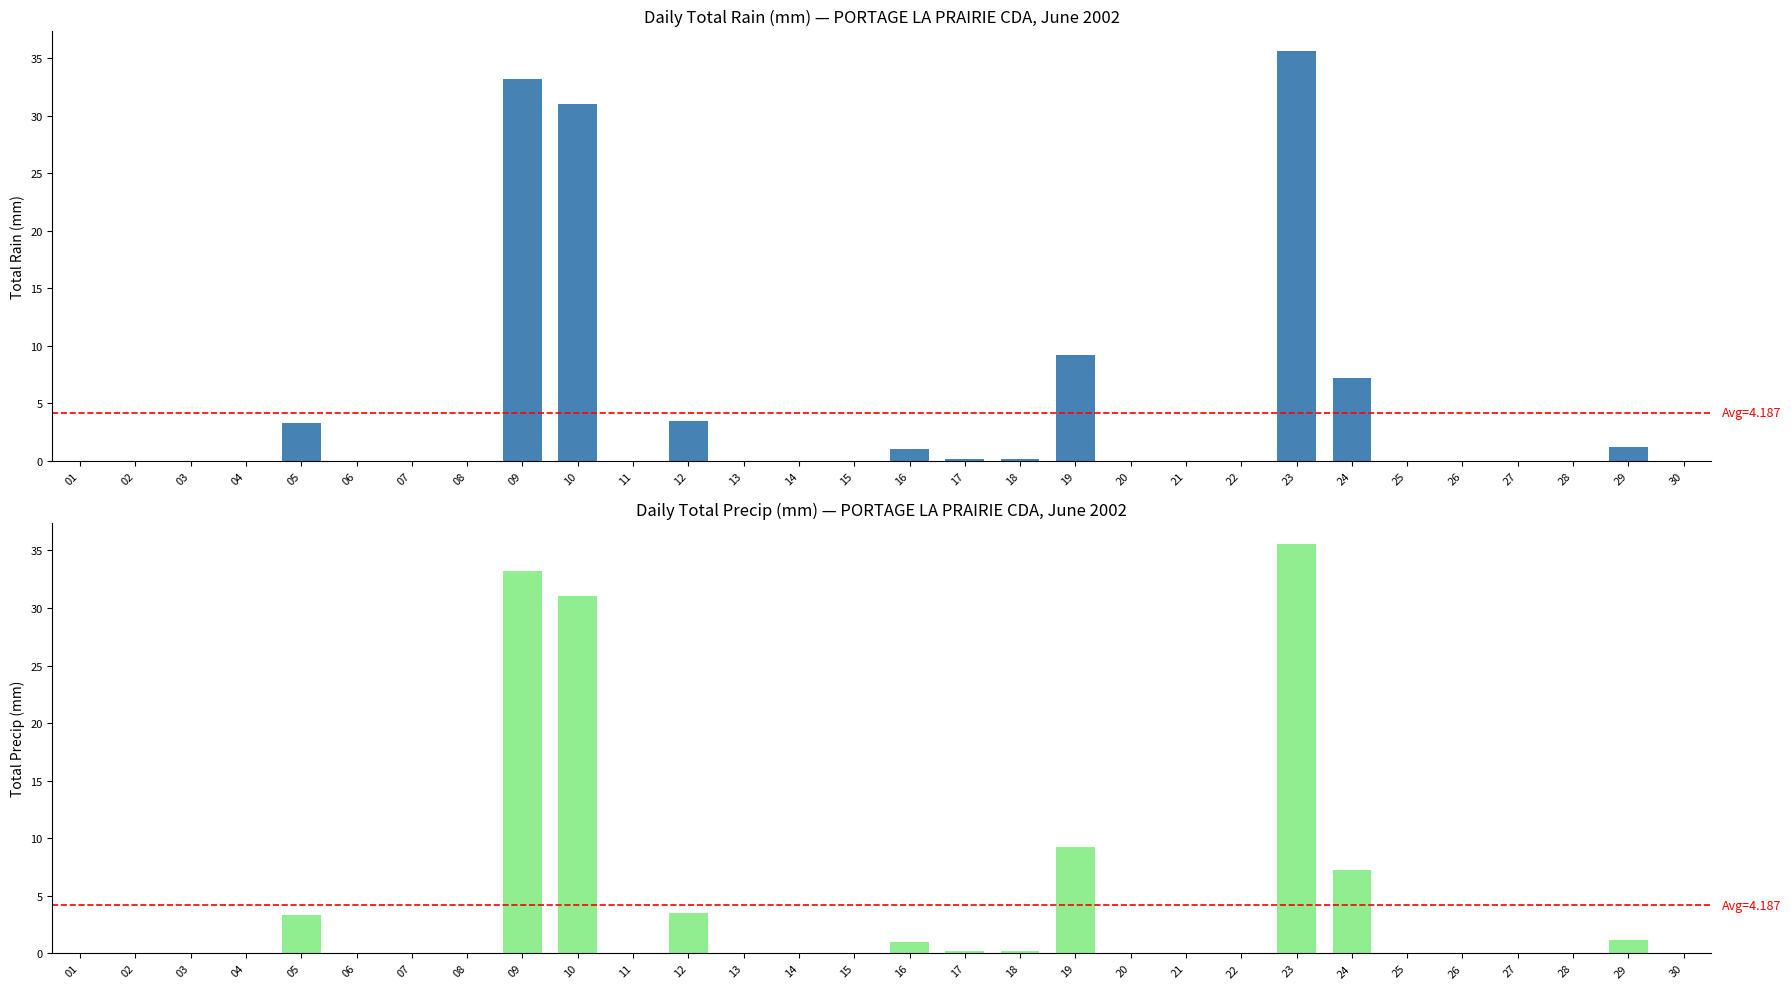

Which series has the largest range (max minus min)?

Total Rain (mm)